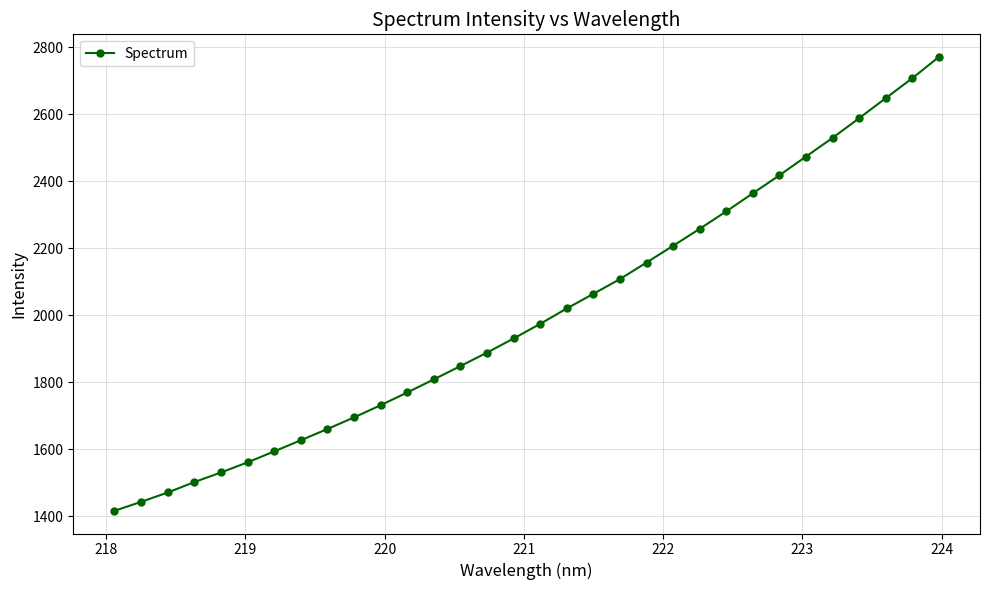

What is the maximum value shown in the chart?

2770.1